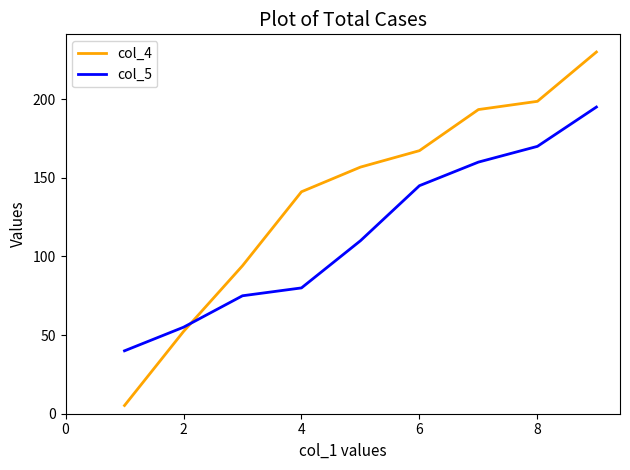

List the series in order of their peak value, highest first.

col_4, col_5